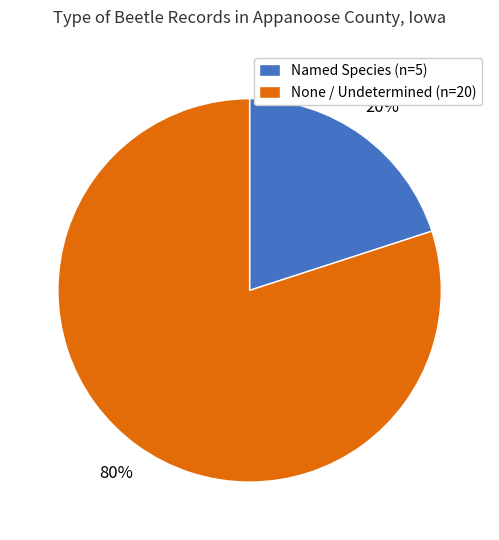

To the nearest percent, what portion does None / Undetermined (n=20) represent?

80%